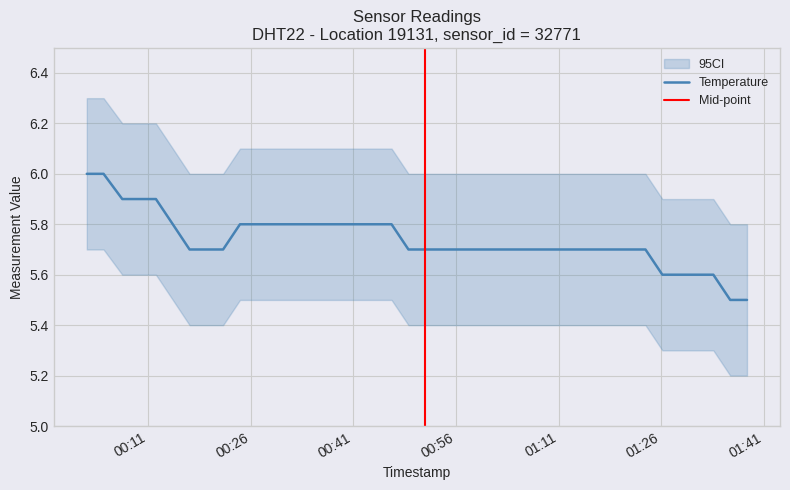

Reading right to left, list all the values displayed in this chart.

5.5	5.5	5.6	5.6	5.6	5.6	5.7	5.7	5.7	5.7	5.7	5.7	5.7	5.7	5.7	5.7	5.7	5.7	5.7	5.7	5.7	5.8	5.8	5.8	5.8	5.8	5.8	5.8	5.8	5.8	5.8	5.7	5.7	5.7	5.8	5.9	5.9	5.9	6.0	6.0